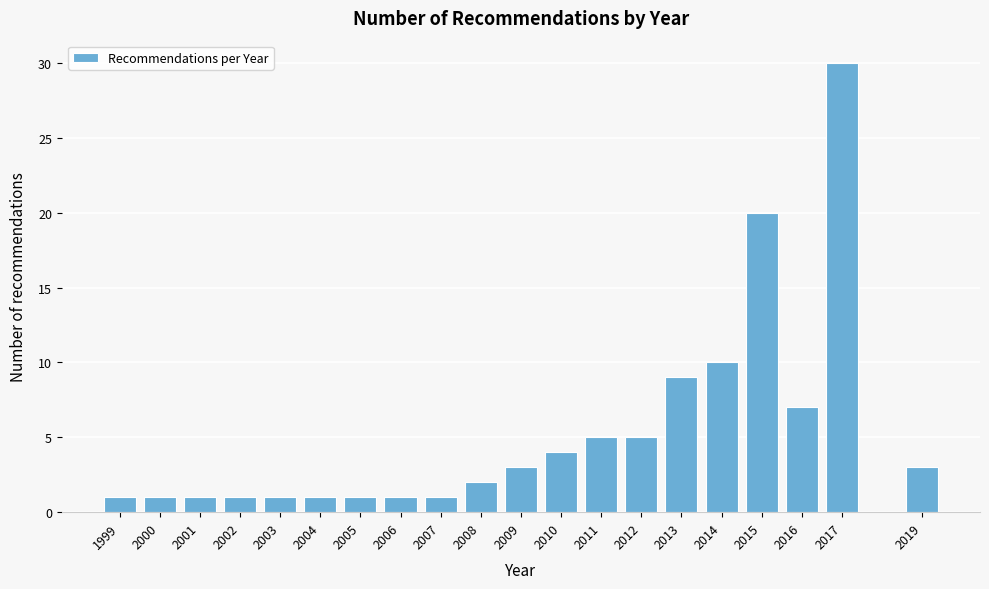

Reading left to right, transcribe all the data shown in this chart.

1	1	1	1	1	1	1	1	1	2	3	4	5	5	9	10	20	7	30	3